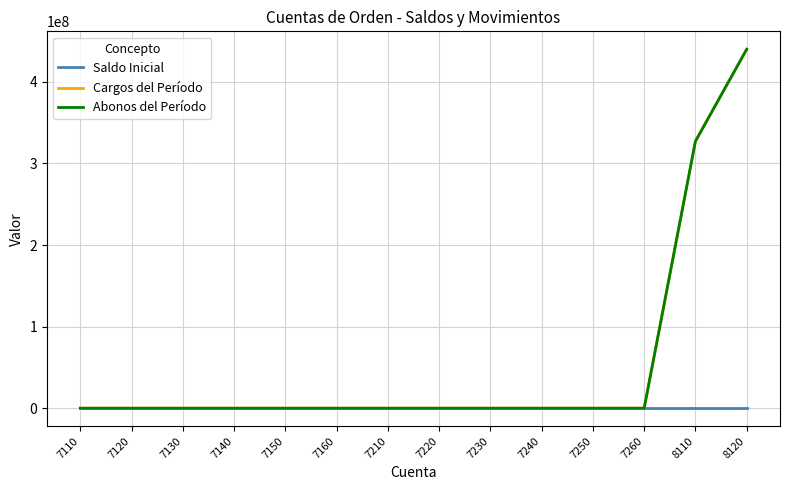

Is this an area chart (filled region under the line)?

No